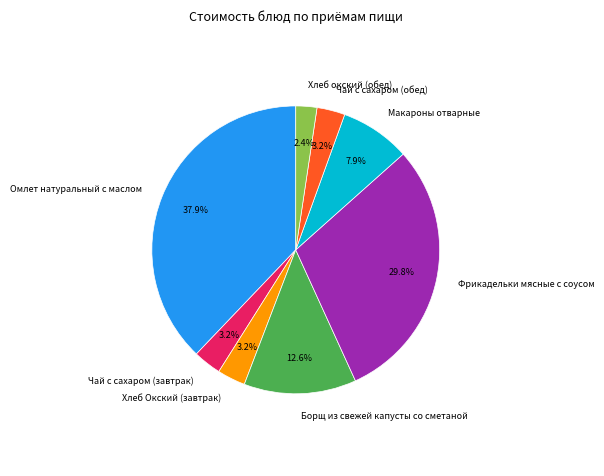

Which has a higher value, Чай с сахаром (завтрак) or Макароны отварные?

Макароны отварные